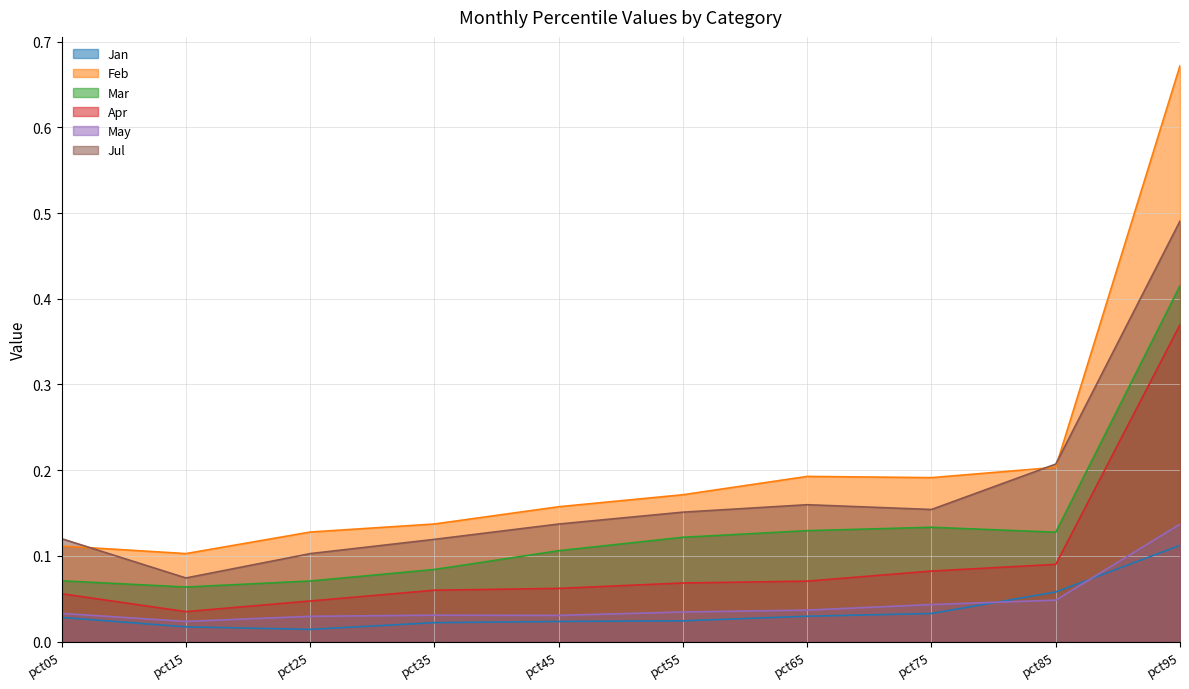

After their last crossing, which series has the higher values: Jul or Feb?

Feb